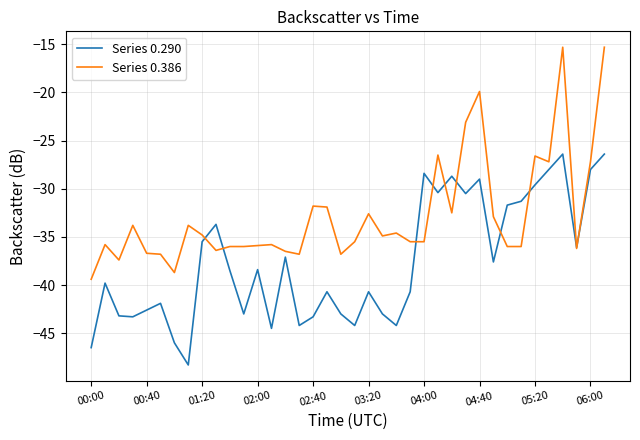

Which series ends up on top after the final intersection of Series 0.386 and Series 0.290?

Series 0.386